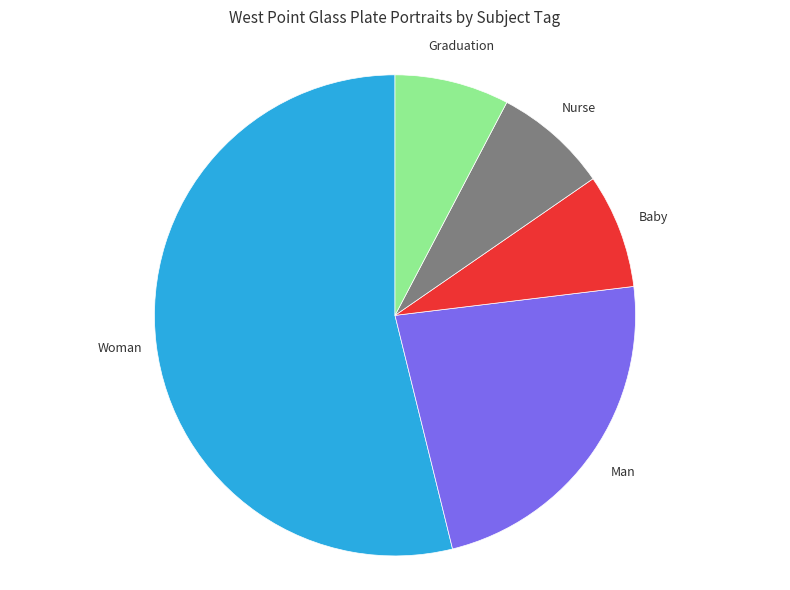

Is there a majority slice in this chart?

Yes